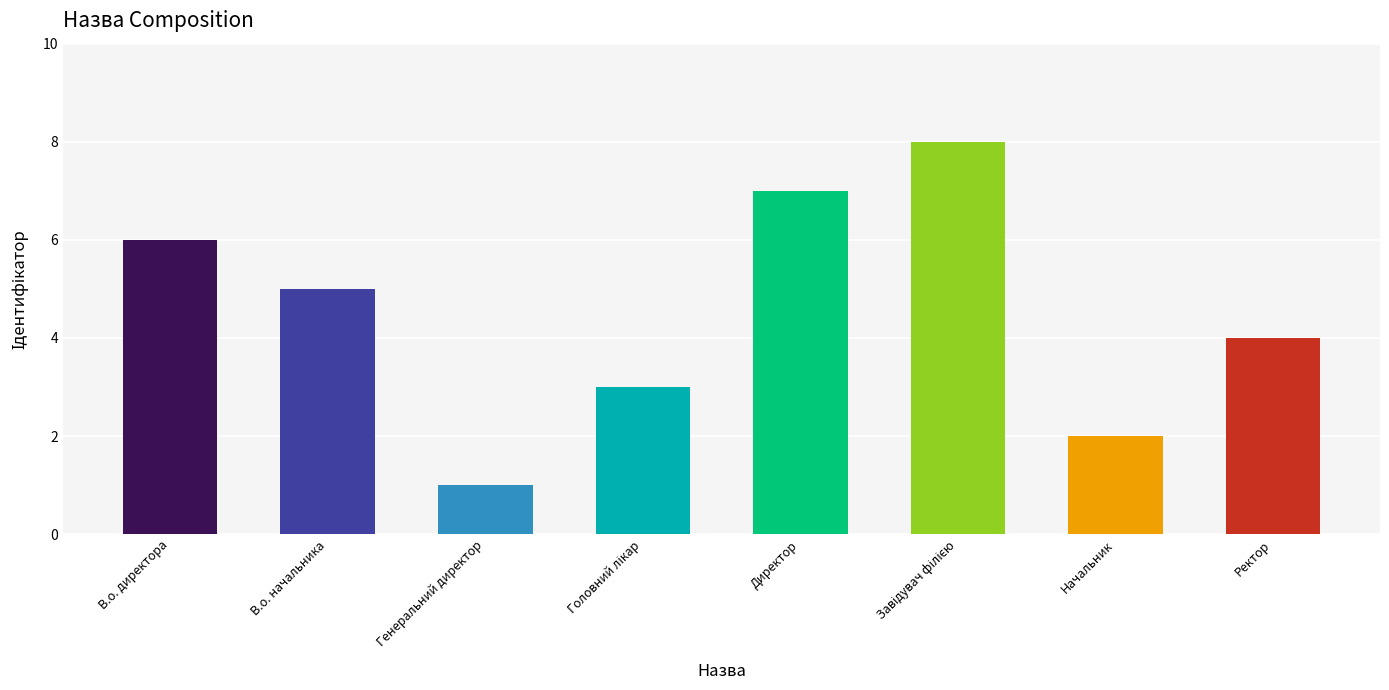

Between Ректор and Директор, which is larger?

Директор